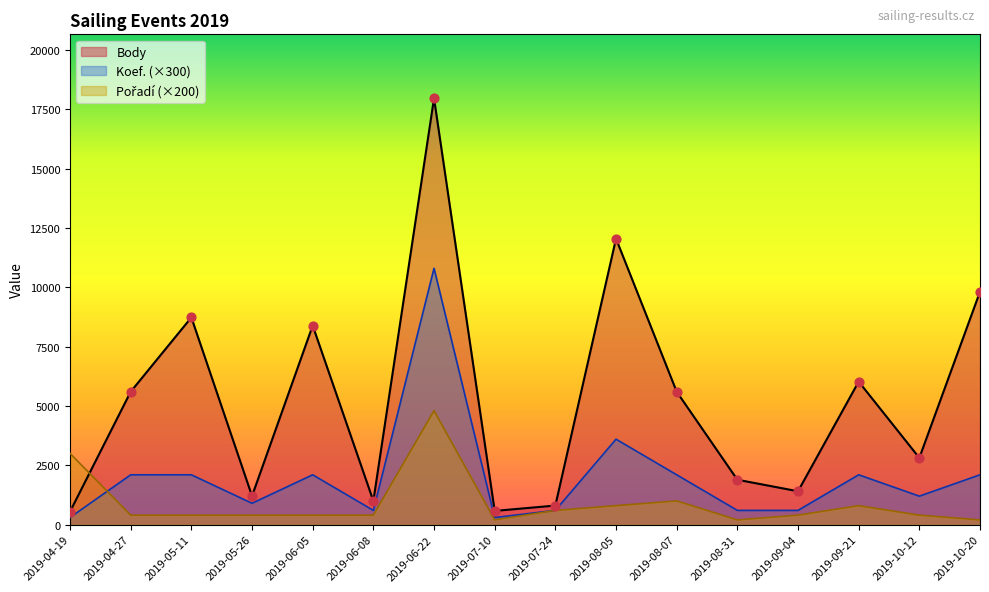

At how many categories does at least one series exceed 14101?

1